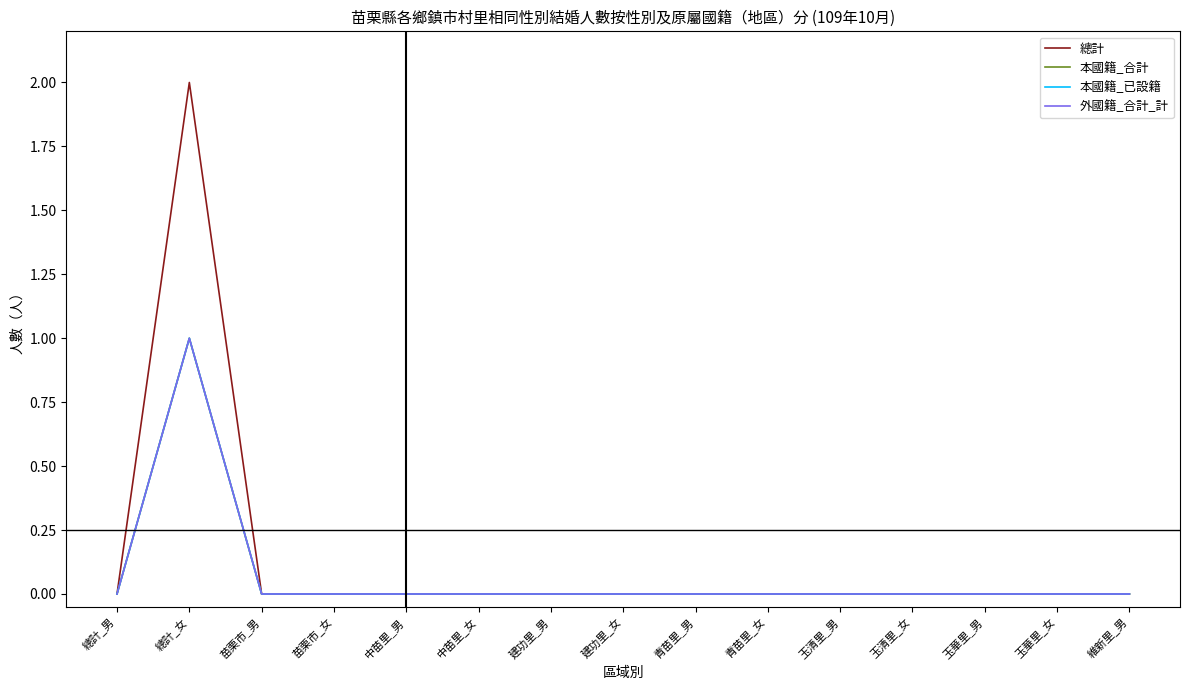

Is this an area chart (filled region under the line)?

No